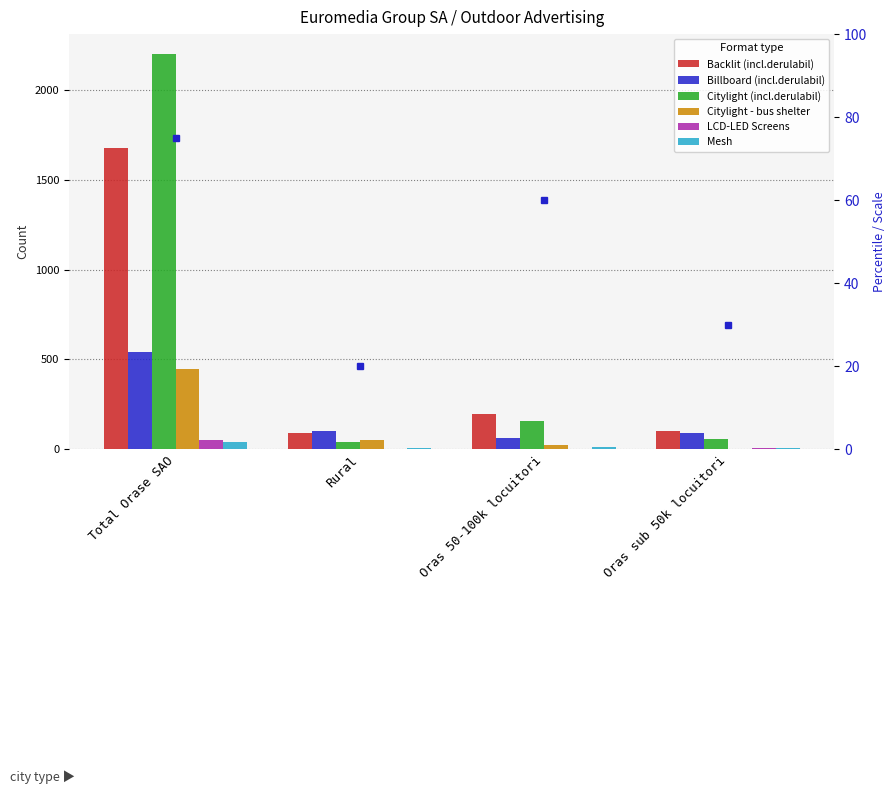

What is the sum of all Citylight (incl.derulabil) values?

2457